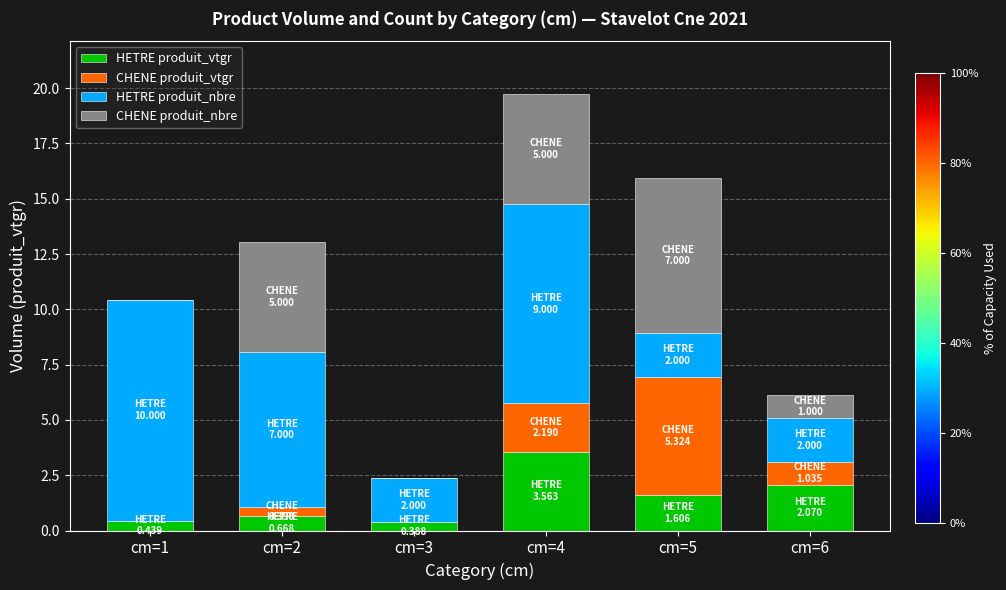

Does the chart contain stacked bars?

Yes